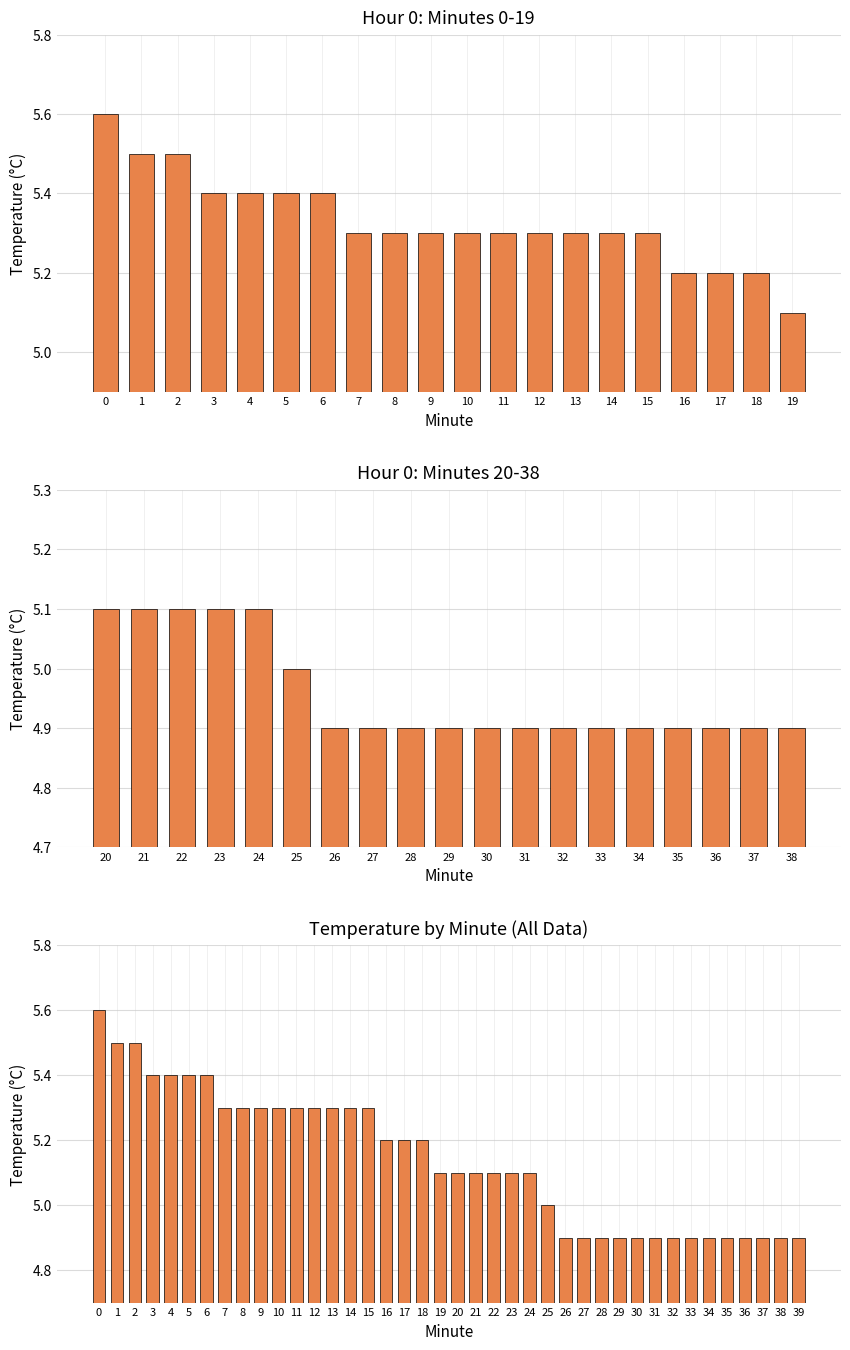

Approximately how many times larger is the value at 28 compared to 4?

0.9